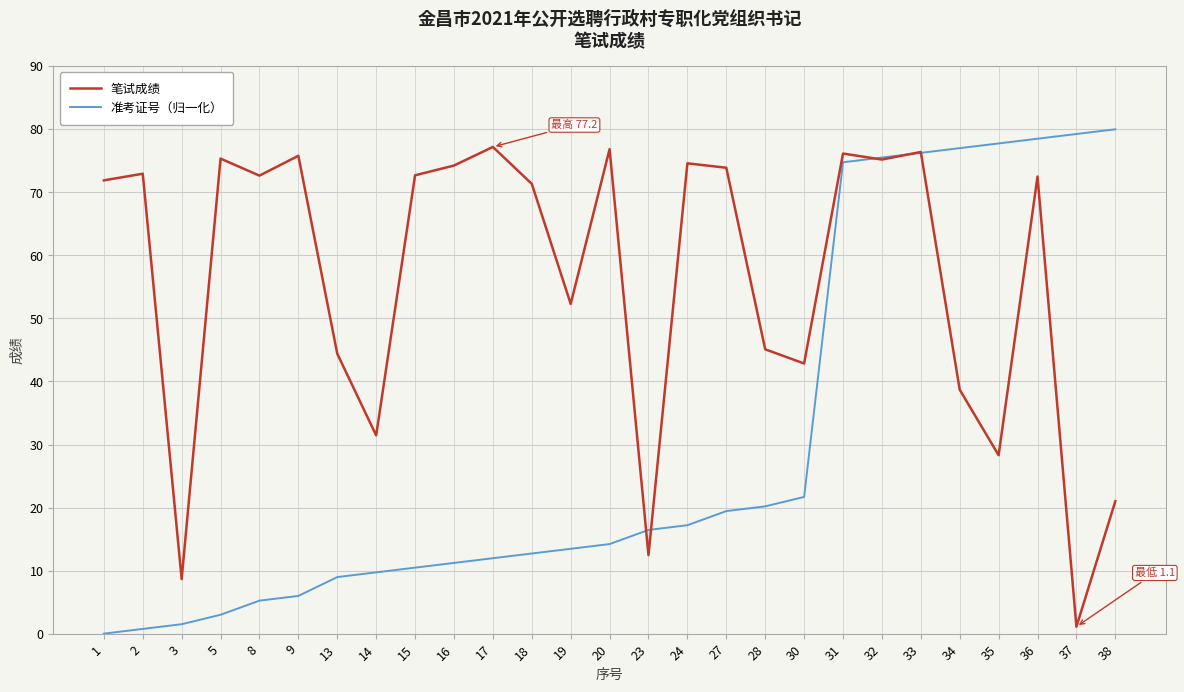

How many values in the 准考证号（归一化） series exceed 14?

14